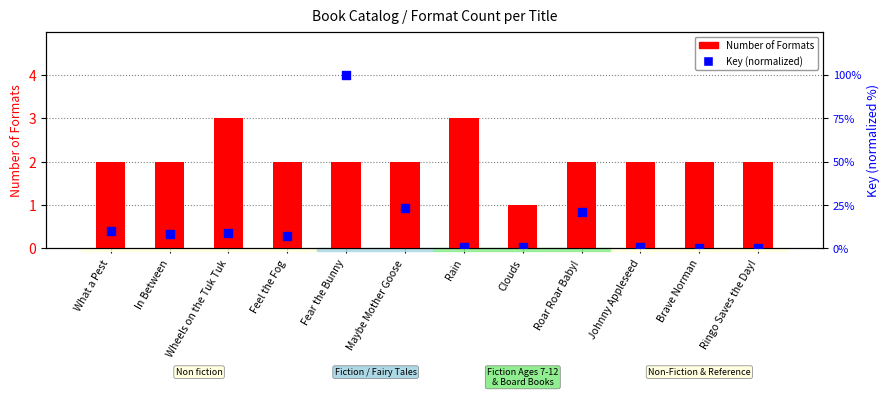

What is the total value across all series at Roar Roar Baby!?

23.2